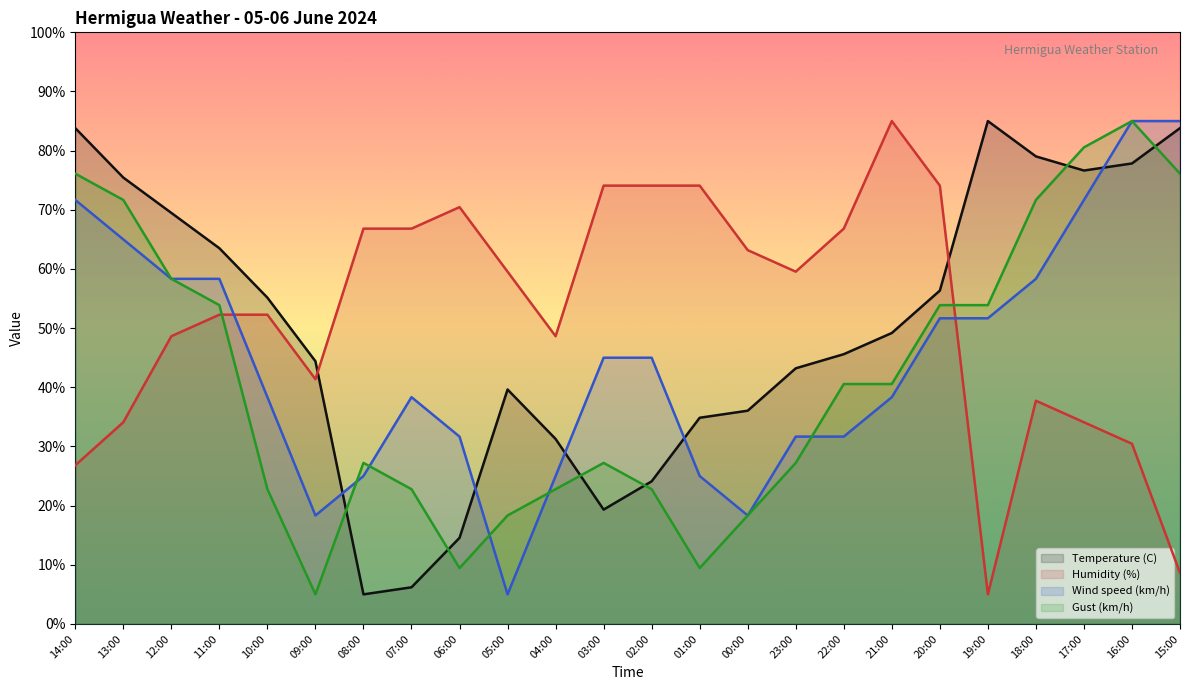

List the series in order of their overall mean, lowest first.

Gust (km/h), Wind speed (km/h), Temperature (C), Humidity (%)